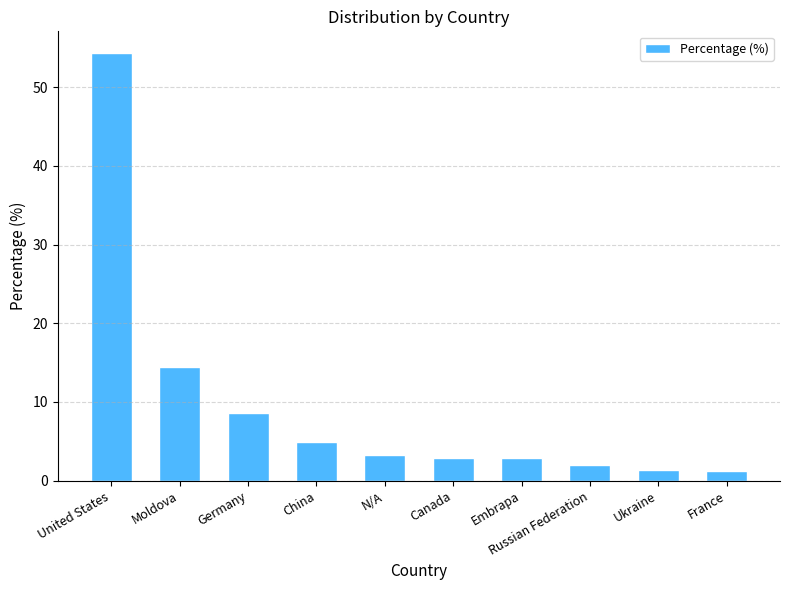

Count the number of data series in this chart.

1